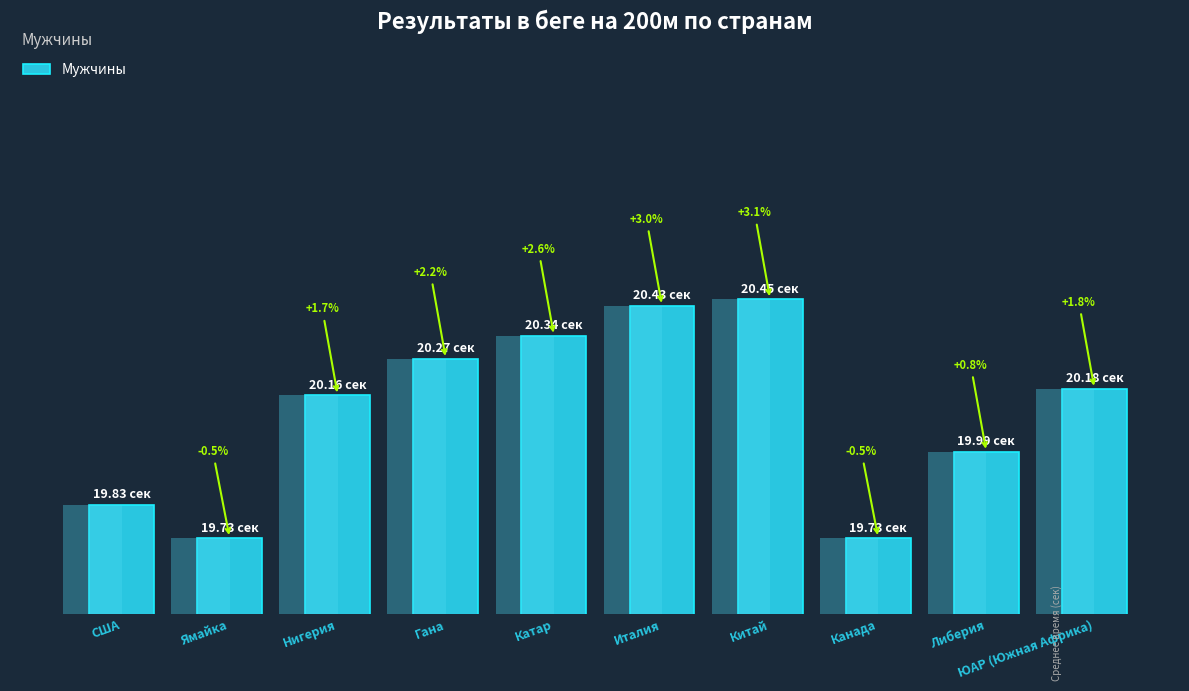

Does the chart contain any negative values?

No